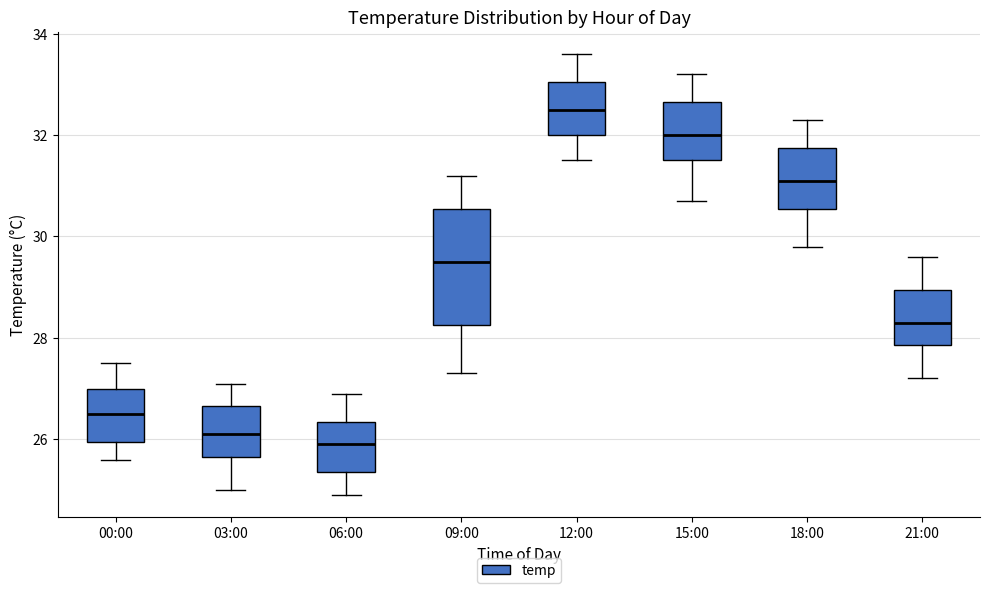

Where does the upper whisker of the box for 12:00 end on the y-axis? The values are not printed on the chart, so give them approximately, as read against the axis.

33.6